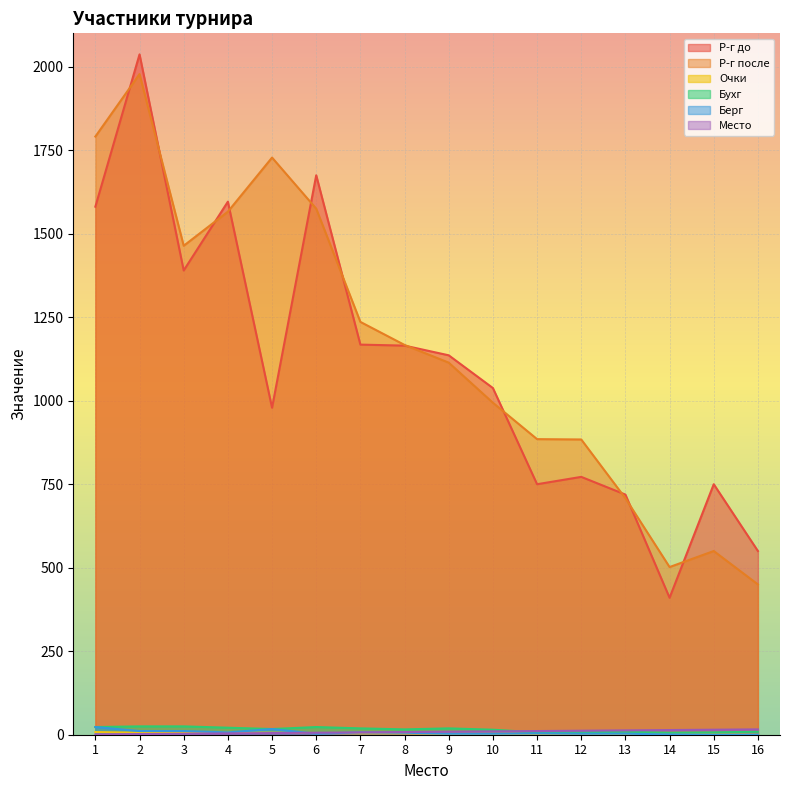

Between which two adjacent categories do Р-г до and Р-г после first intersect?

1 and 2